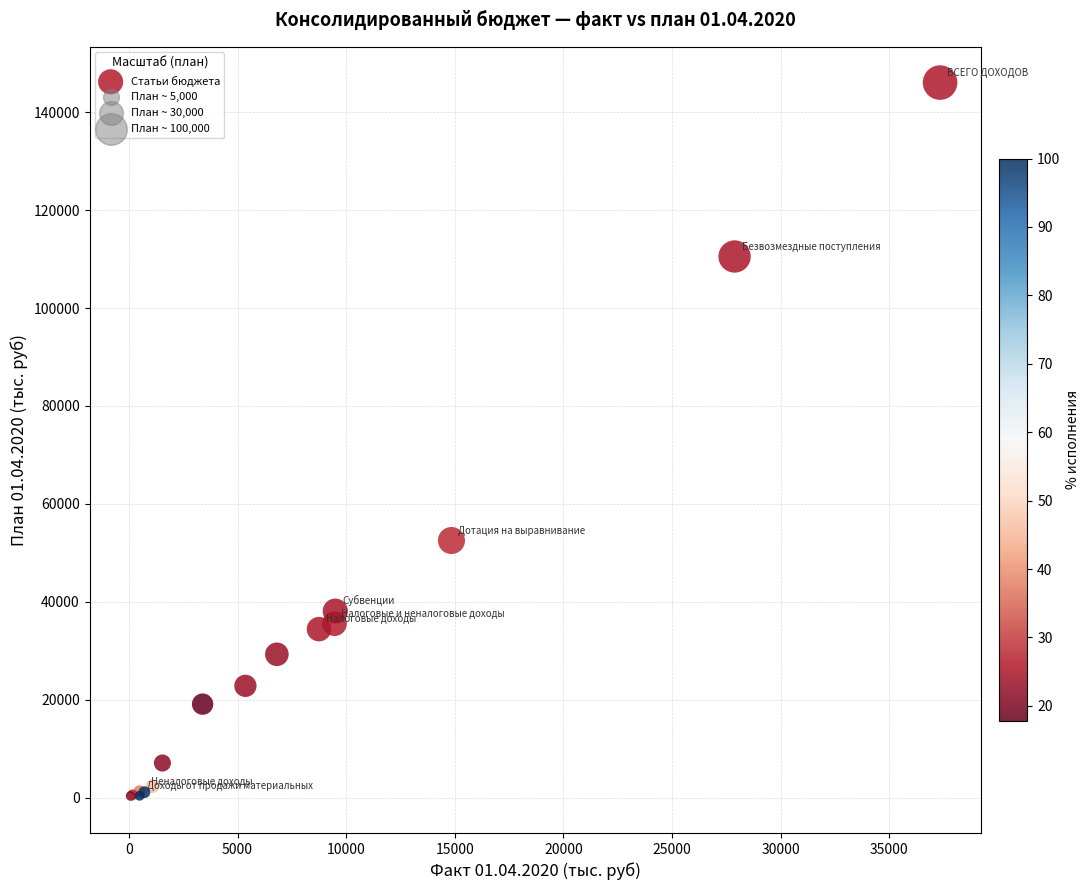

What Y value in the scatter plot is closest to 73060?

52511.2